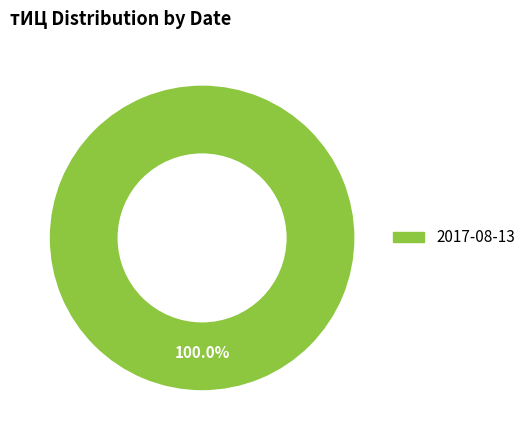

Is there a majority slice in this chart?

Yes